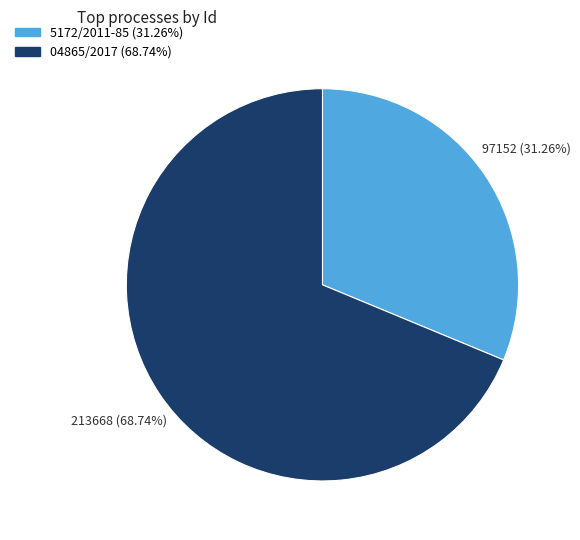

To the nearest percent, what percentage of the pie is 5172/2011-85?

31%